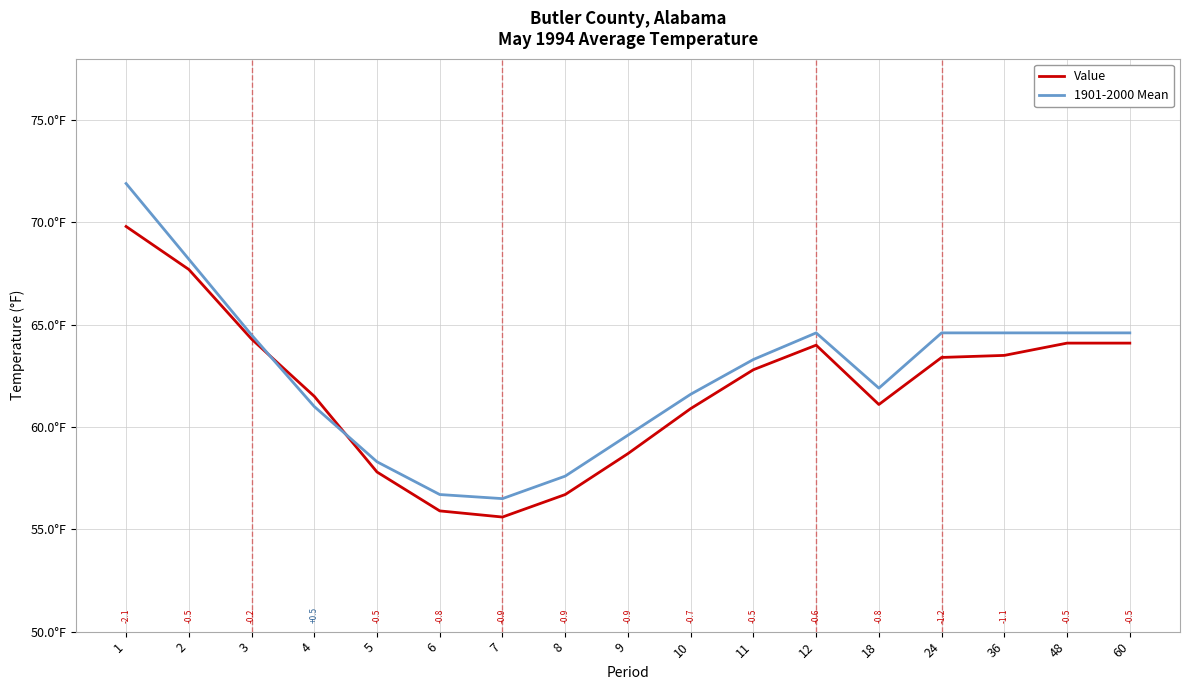

Between 4 and 24, which series saw the biggest shift?

1901-2000 Mean